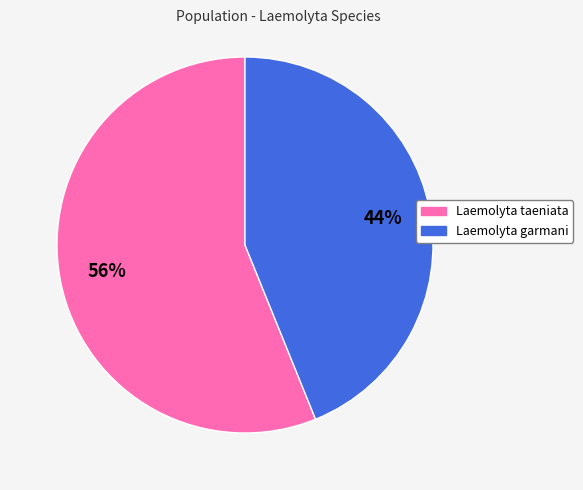

Is it true that Laemolyta taeniata is 56% of the pie?

True